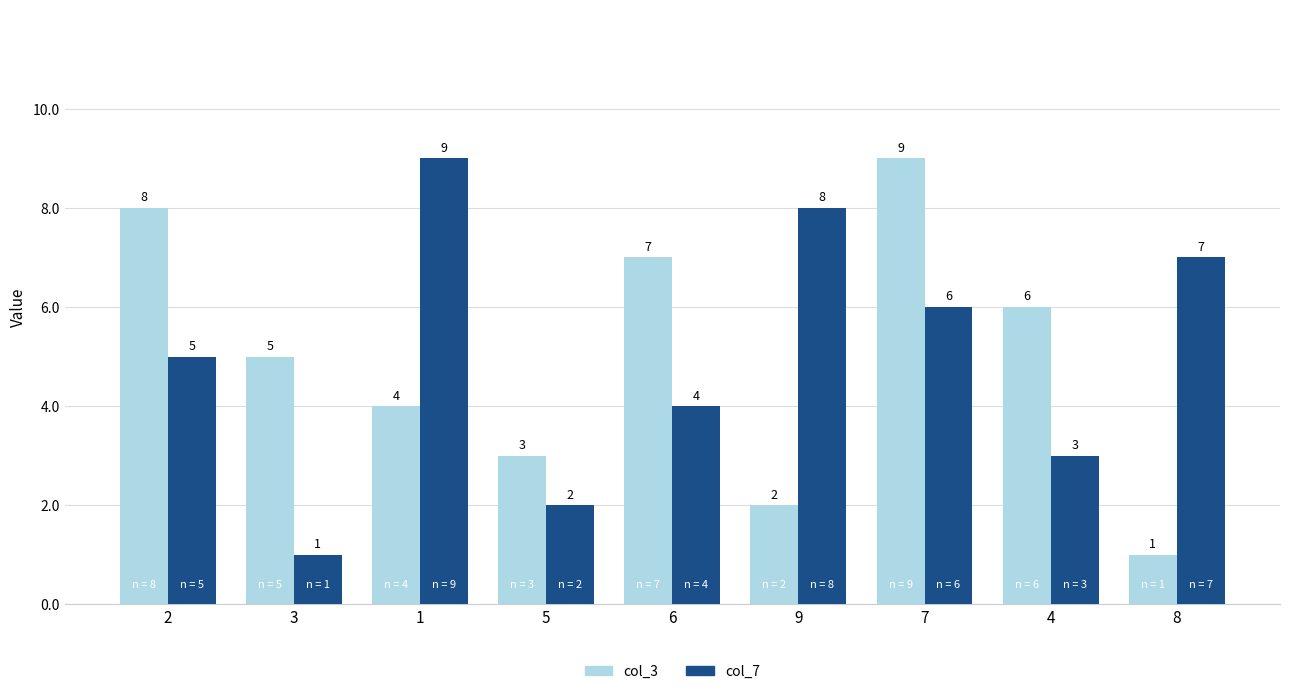

What are all the series names shown in the legend?

col_3, col_7